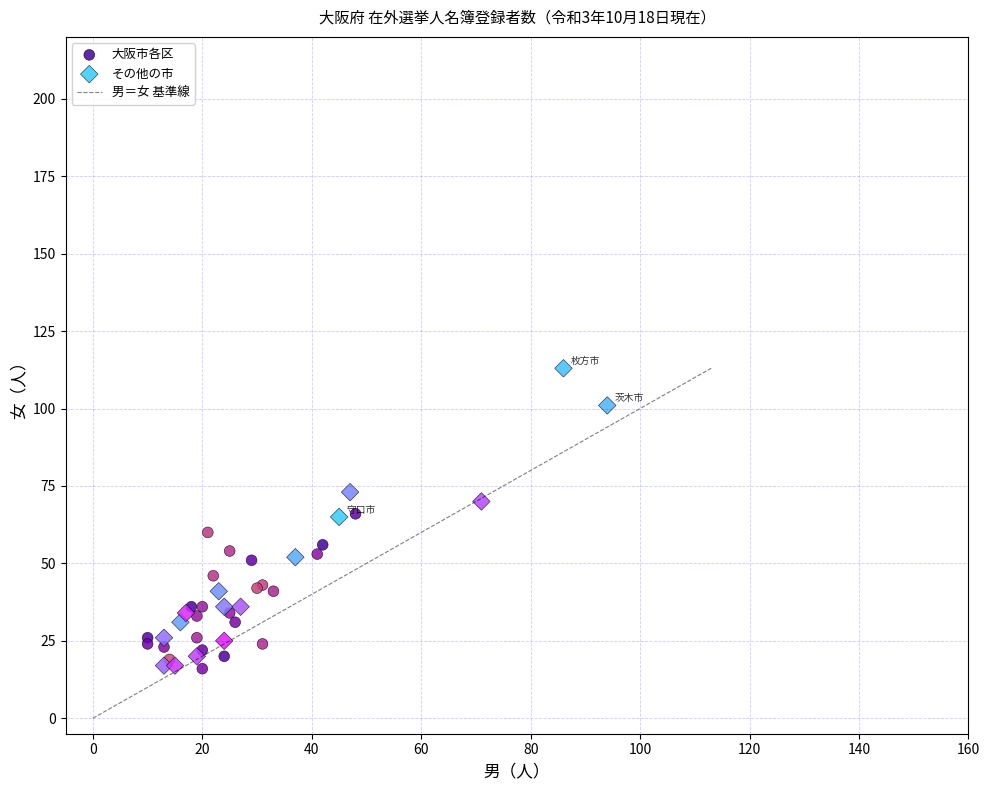

Which series has the largest Y range (max minus min)?

その他の市